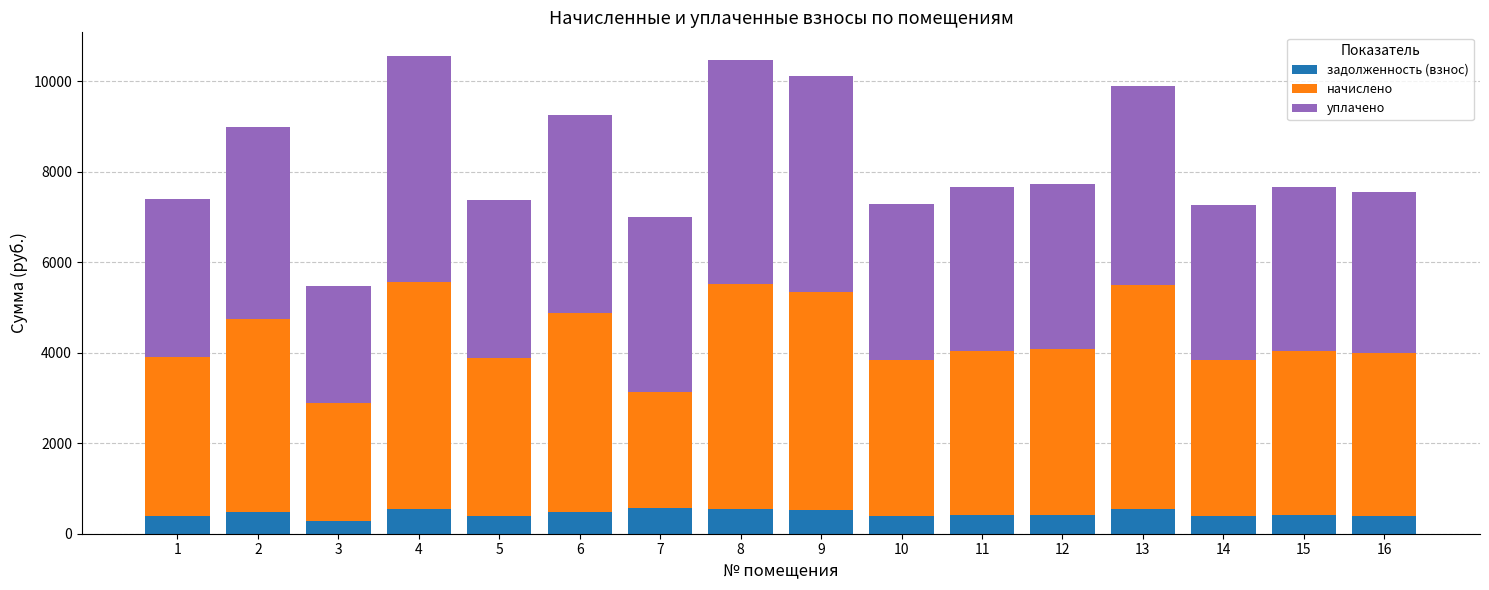

What is the difference between the maximum and minimum values in the задолженность (взнос) series?

279.3